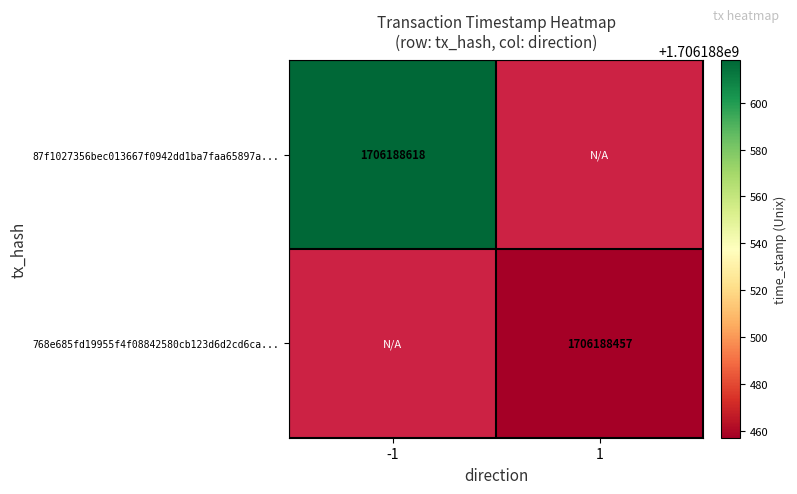

Is it true that 87f1027356bec013667f0942dd1ba7faa65897a equals 825158993 at direction_-1?

False